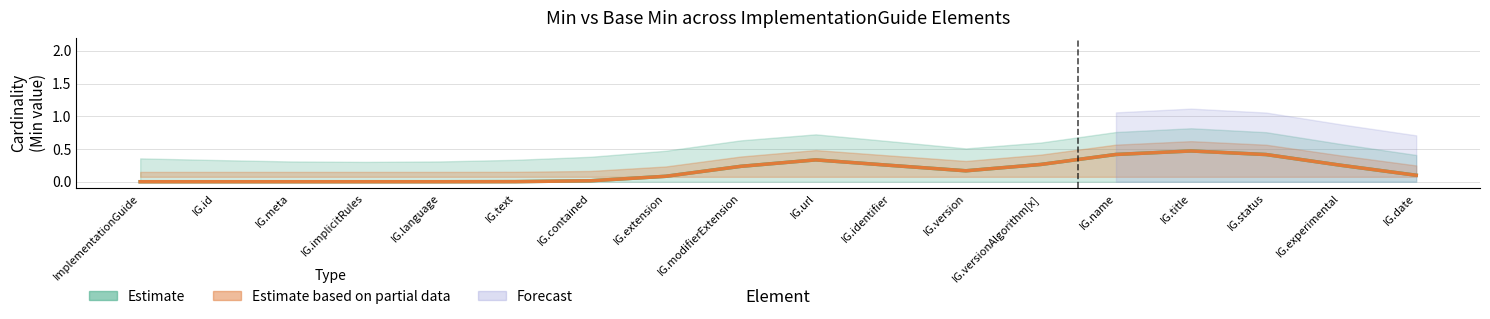

The Min (Estimate) series shows 0.0 at IG.contained. True or false?

False